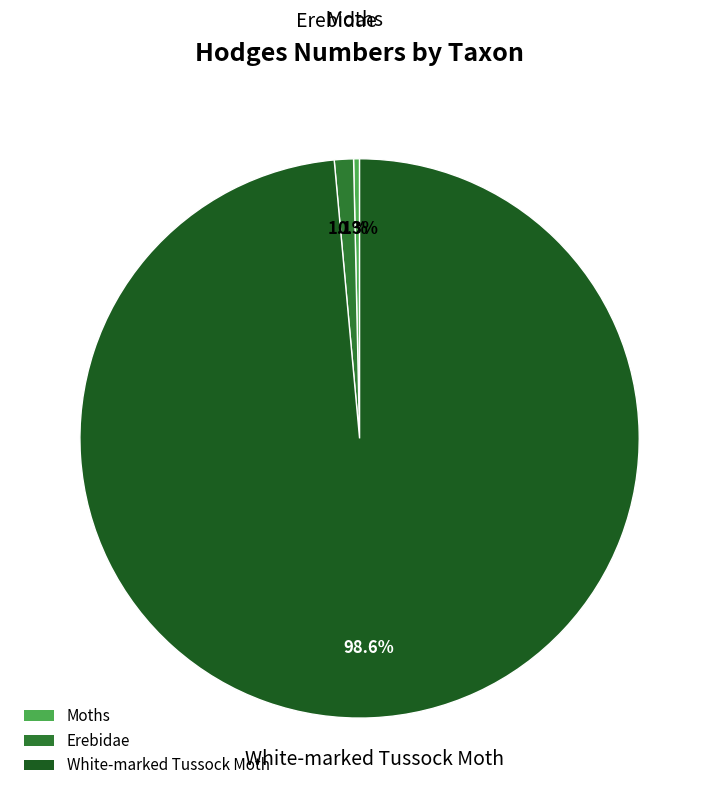

What is the total percentage of White-marked Tussock Moth and Erebidae?

99.7%